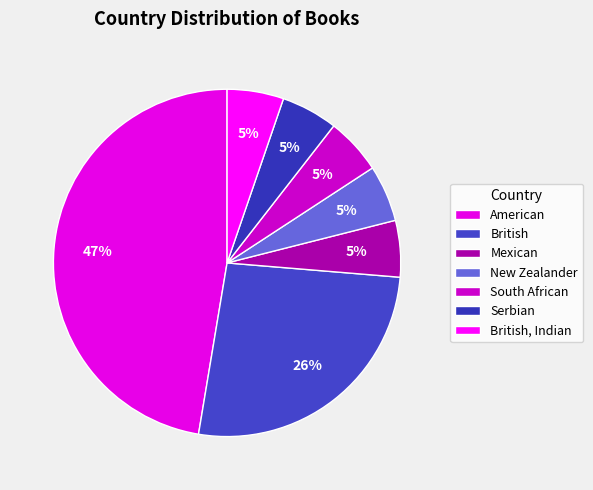

True or false: American accounts for 47% of the total.

True